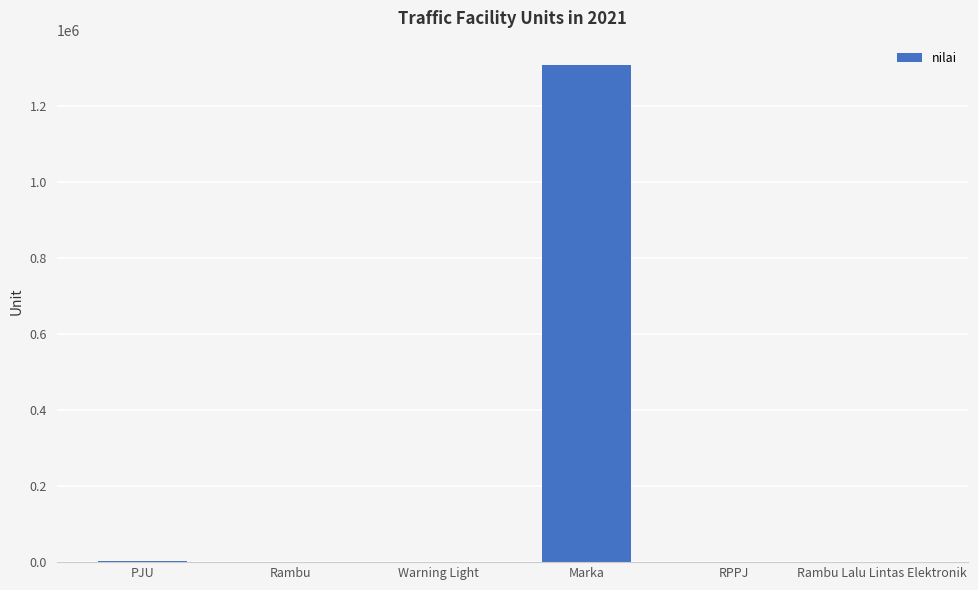

What is the ratio of the value at PJU to the value at Rambu Lalu Lintas Elektronik?

550.2